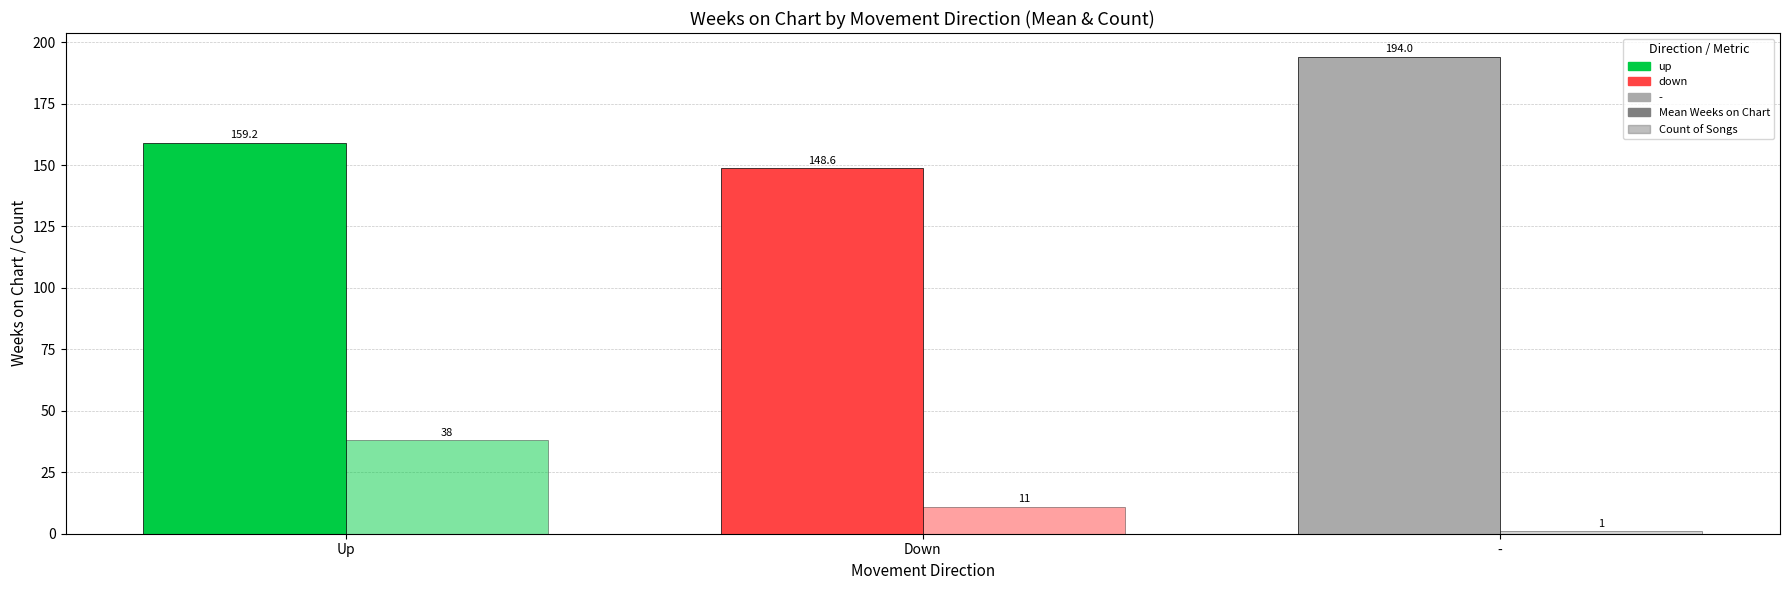

Where is Count of Songs nearest to the value 19?

Down